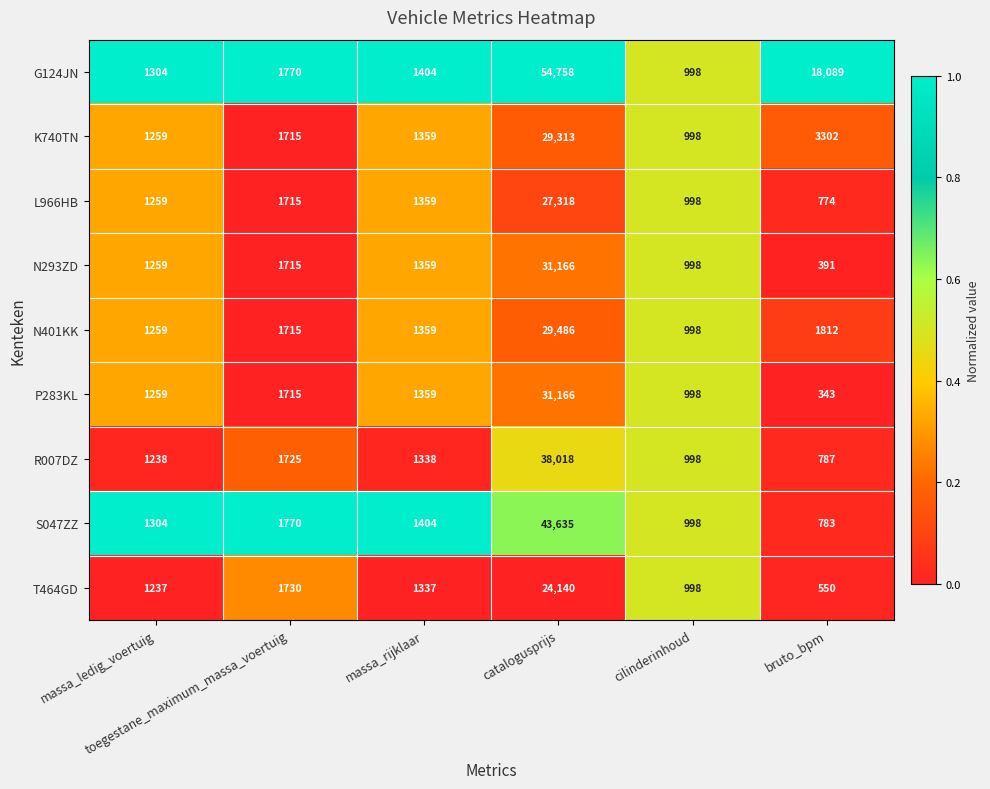

Which series has the largest range (max minus min)?

G124JN